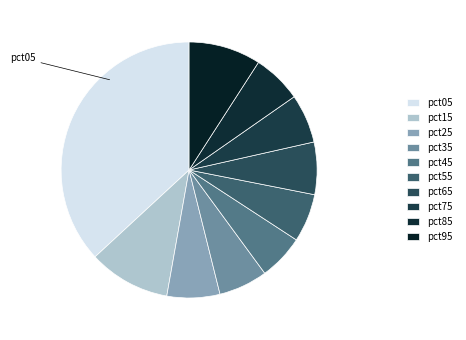

Do pct15 and pct65 together represent more than half of the pie?

No